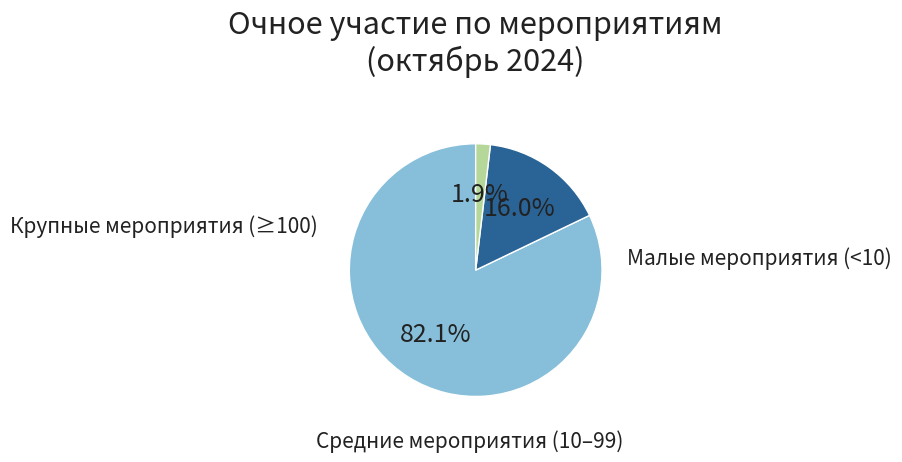

Count the number of slices in the pie.

3